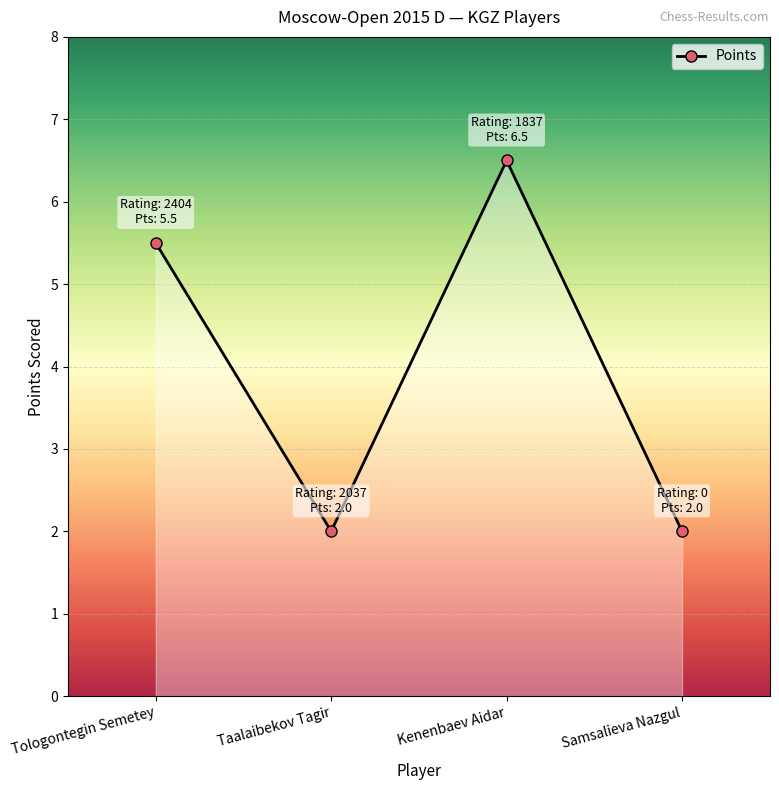

What is the sum of the values at Kenenbaev Aidar and Tologontegin Semetey?

12.0